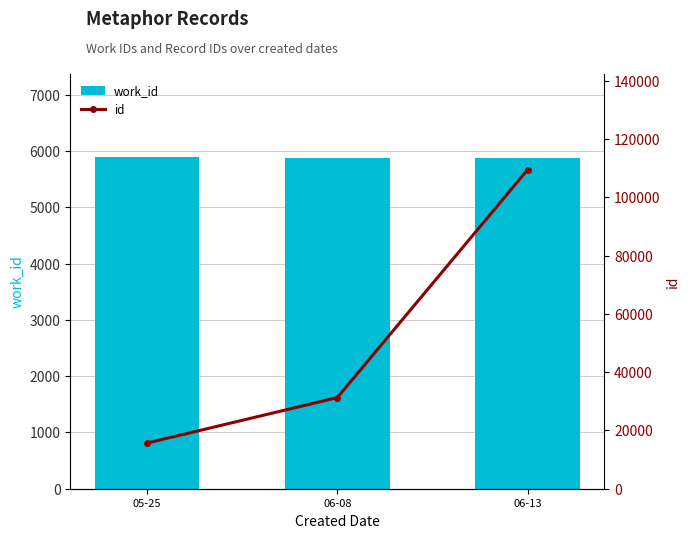

Does the chart contain stacked bars?

No